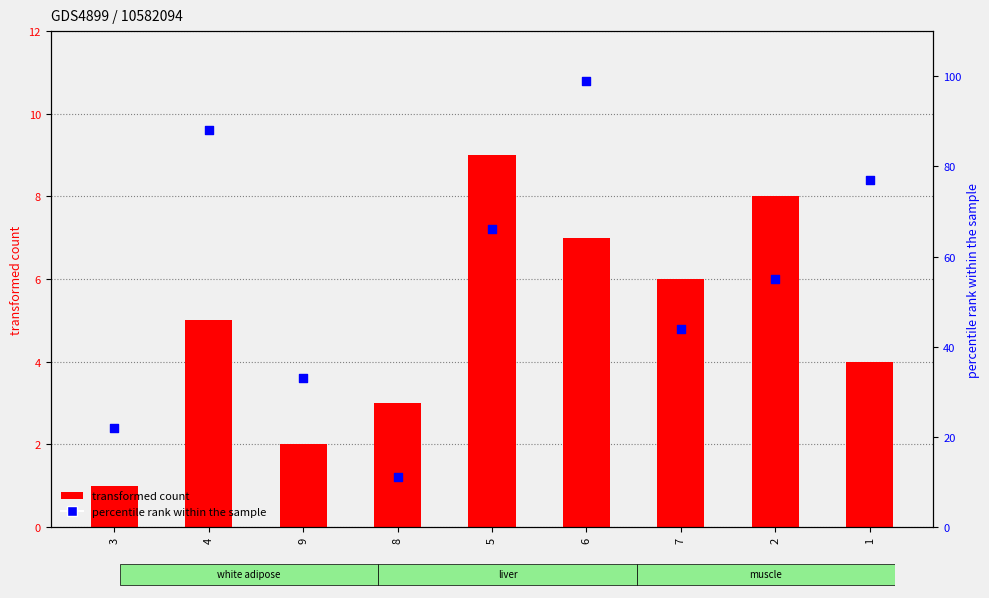

Is the value of percentile rank within the sample at 3 greater than the value of transformed count at 5?

Yes